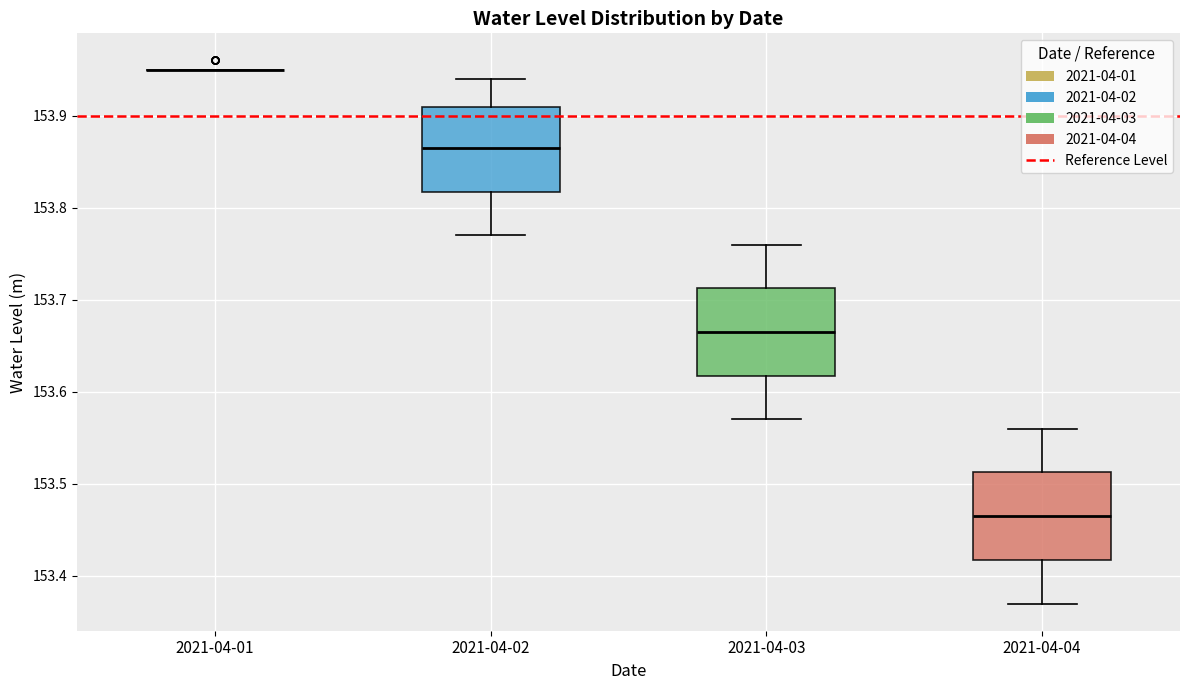

Reading left to right, read every box against the y-axis: the position of its median line, the range the box covers, and the ends of its whiskers. The values are not printed on the chart, so give them approximately, as read against the axis.

2021-04-01: box collapsed to a line at 153.95, whiskers 153.95 to 153.95
2021-04-02: median 153.87, box 153.82 to 153.91, whiskers 153.77 to 153.94
2021-04-03: median 153.67, box 153.62 to 153.71, whiskers 153.57 to 153.76
2021-04-04: median 153.47, box 153.42 to 153.51, whiskers 153.37 to 153.56